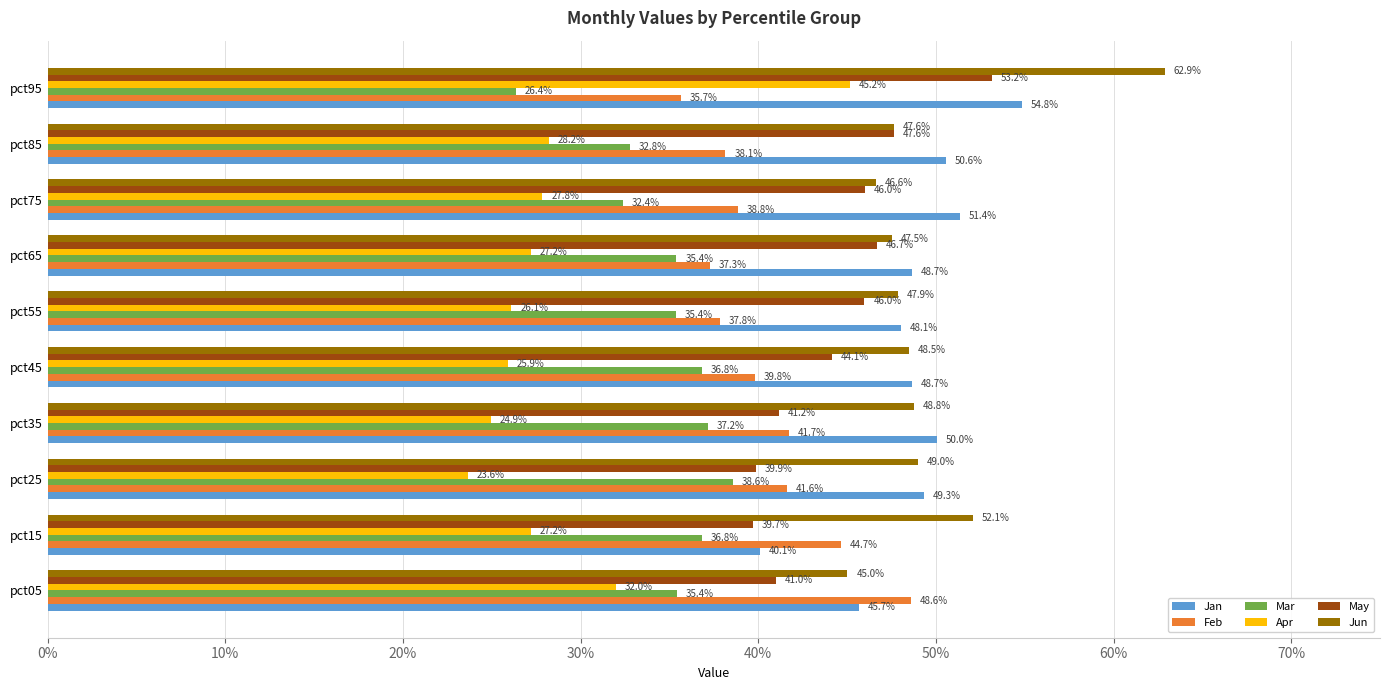

Which series has the largest total across all categories?

Jun